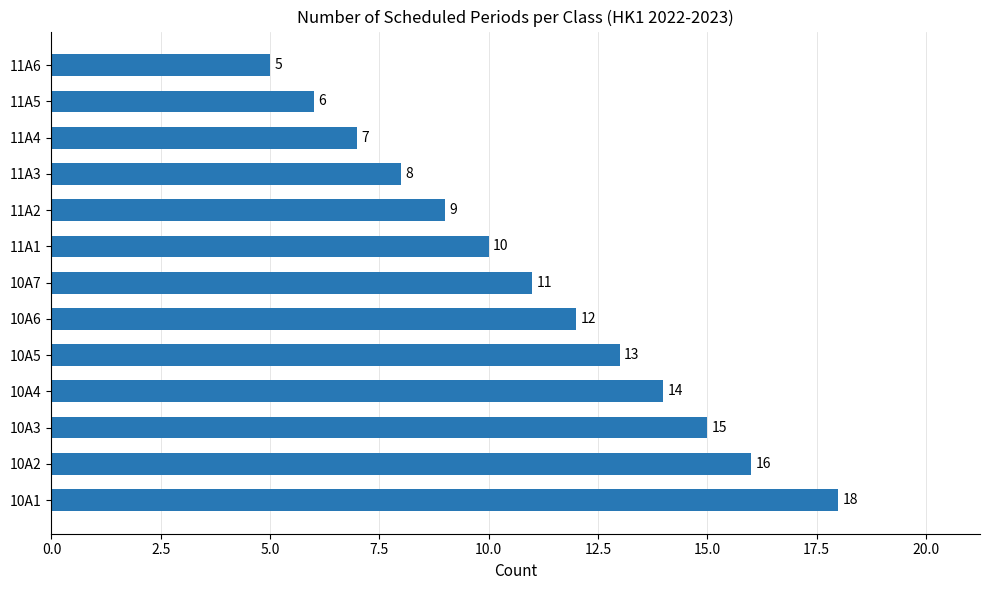

What is the difference between the second highest and second lowest values?

10